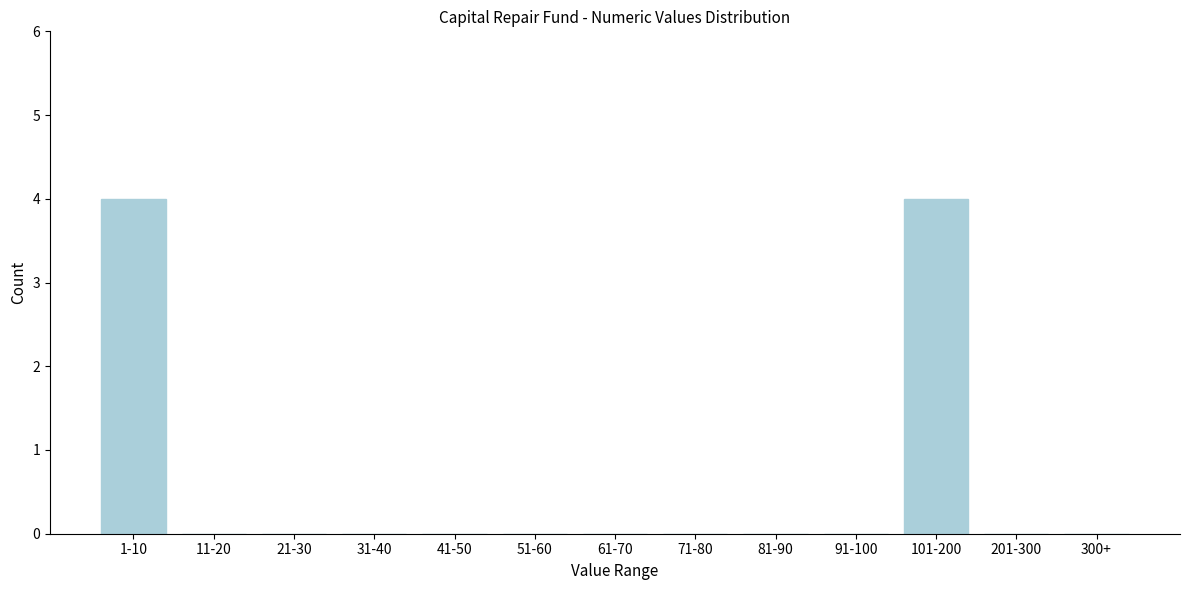

Reading right to left, what are all the values shown in this chart?

300+=0	201-300=0	101-200=4	91-100=0	81-90=0	71-80=0	61-70=0	51-60=0	41-50=0	31-40=0	21-30=0	11-20=0	1-10=4